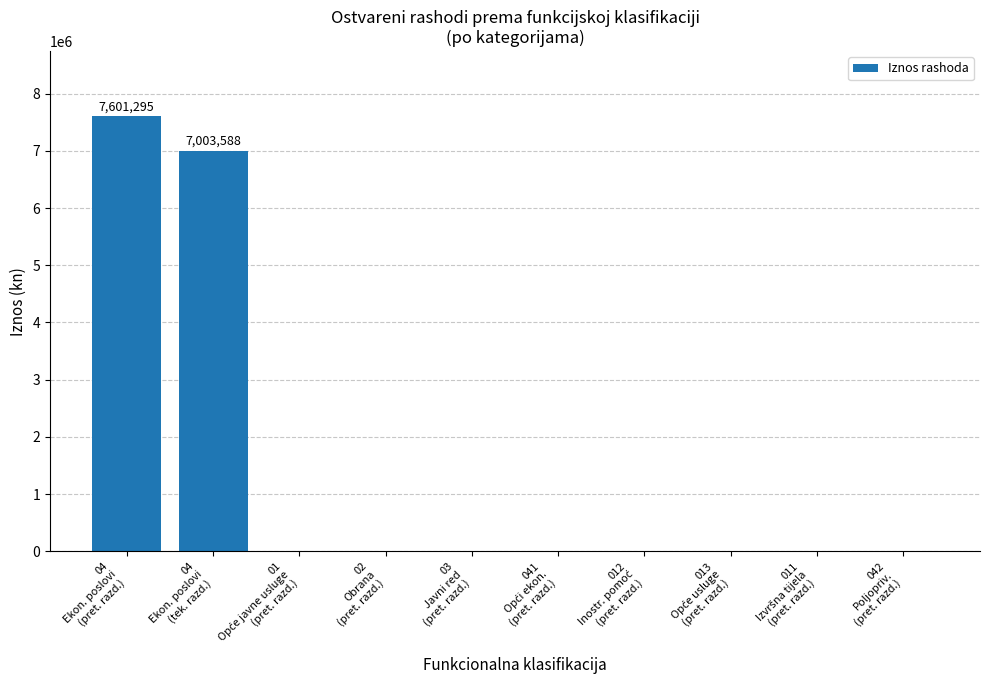

What is the greatest value displayed?

7601295